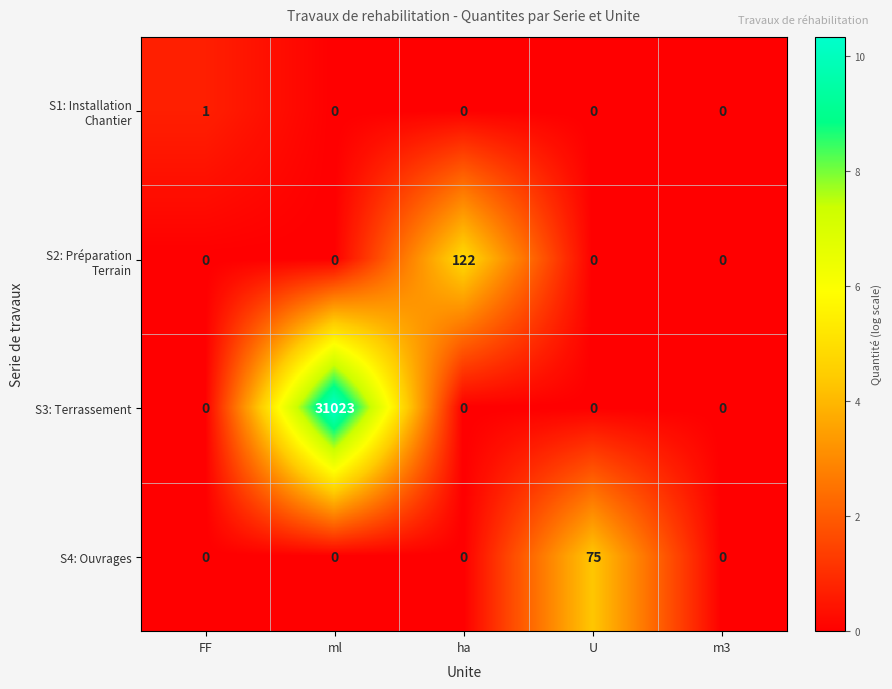

The value of S4: Ouvrages at ml is 0. True or false?

True